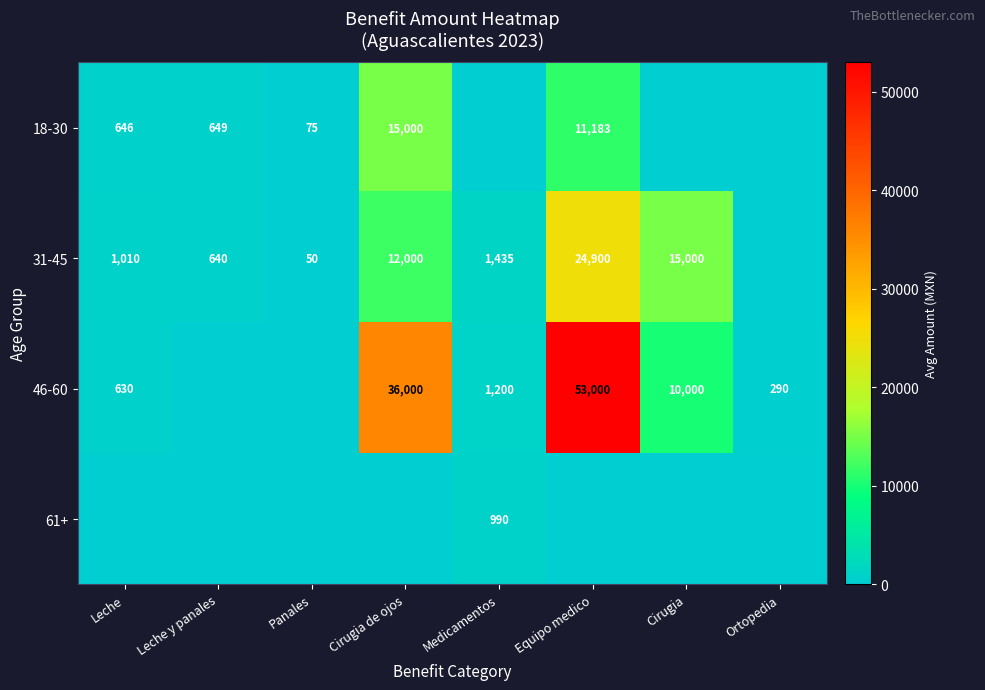

The 31-45 series shows 429.9 at Leche y panales. True or false?

False